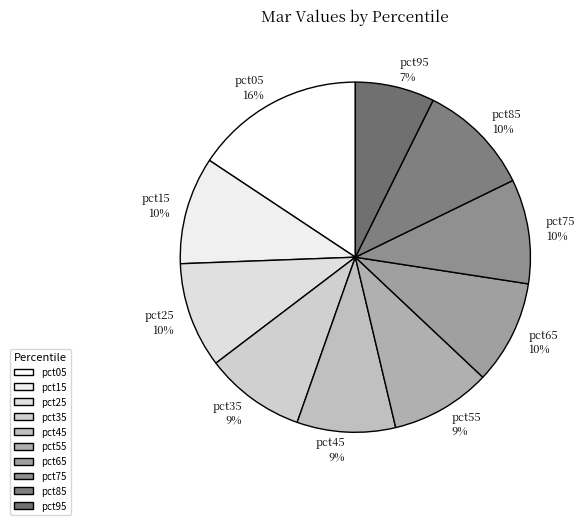

Do pct75 and pct25 together represent more than half of the pie?

No